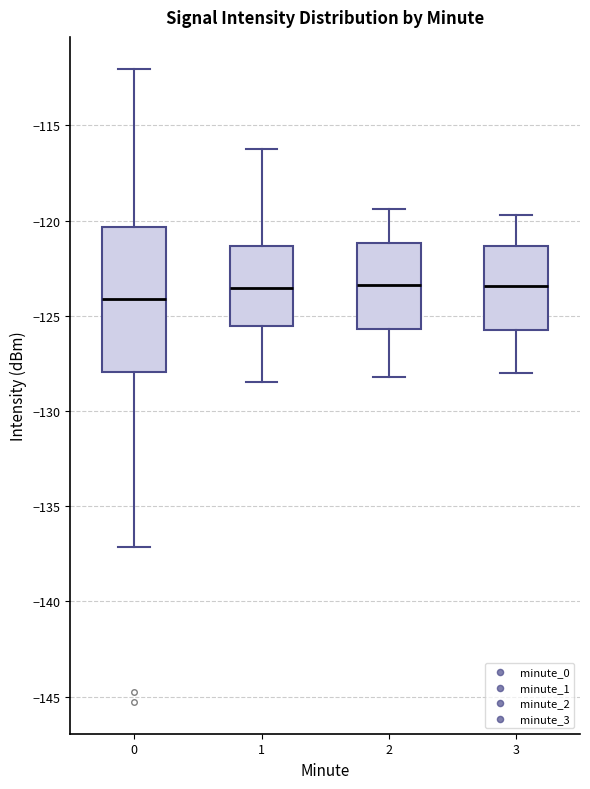

Which box is the tallest, from its lower edge to its upper edge?

0